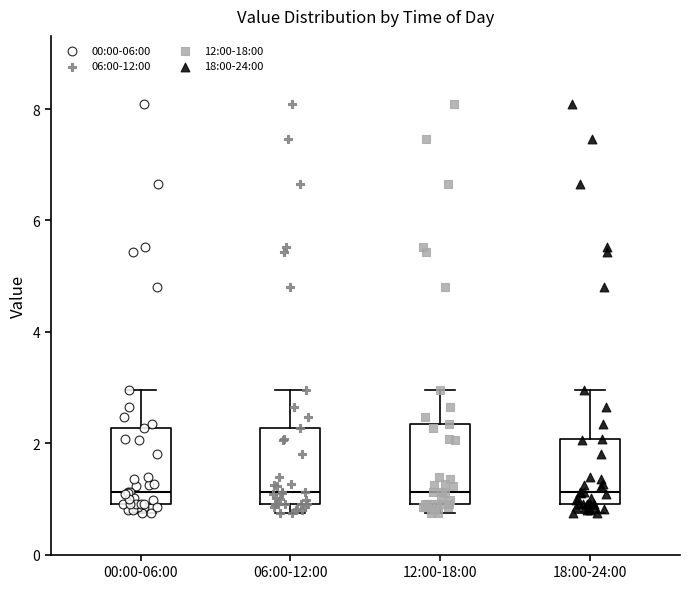

Reading left to right, read every box against the y-axis: the position of its median line, the range the box covers, and the ends of its whiskers. The values are not printed on the chart, so give them approximately, as read against the axis.

00:00-06:00: median 1.2, box 1.0 to 2.2, whiskers 0.8 to 3.0
06:00-12:00: median 1.2, box 1.0 to 2.2, whiskers 0.8 to 3.0
12:00-18:00: median 1.2, box 1.0 to 2.4, whiskers 0.8 to 3.0
18:00-24:00: median 1.2, box 1.0 to 2.0, whiskers 0.8 to 3.0